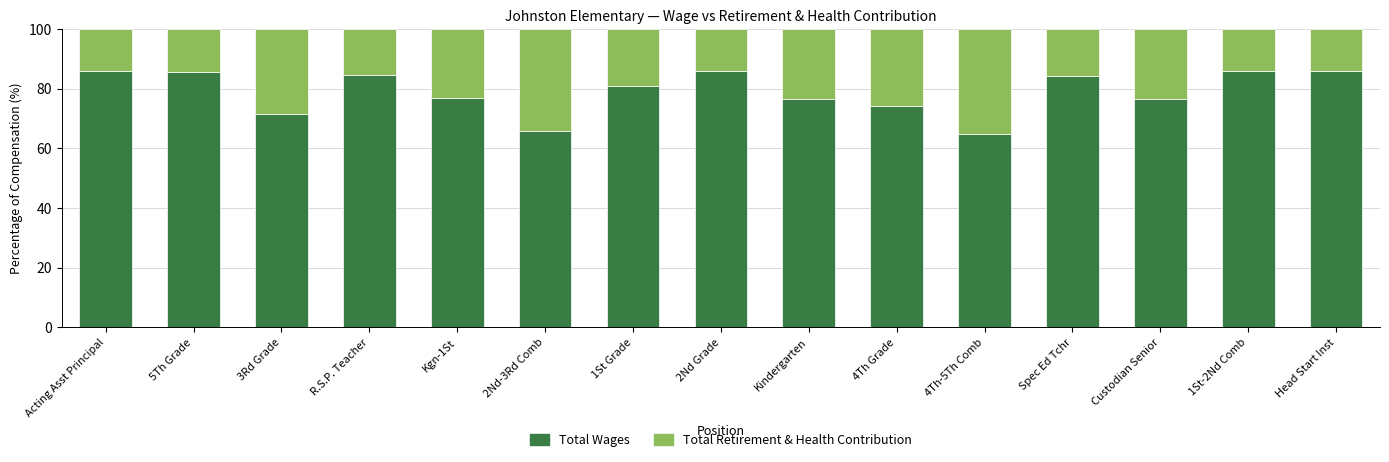

At which label does Total Wages first exceed 80?

Acting Asst Principal